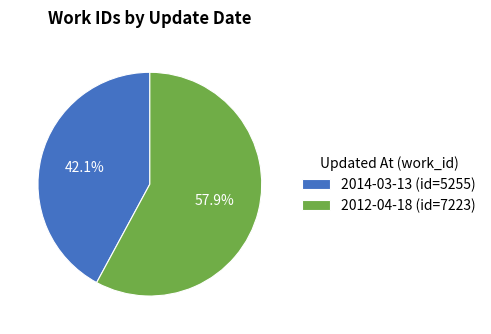

Does 2014-03-13 account for over 50% of the chart?

No